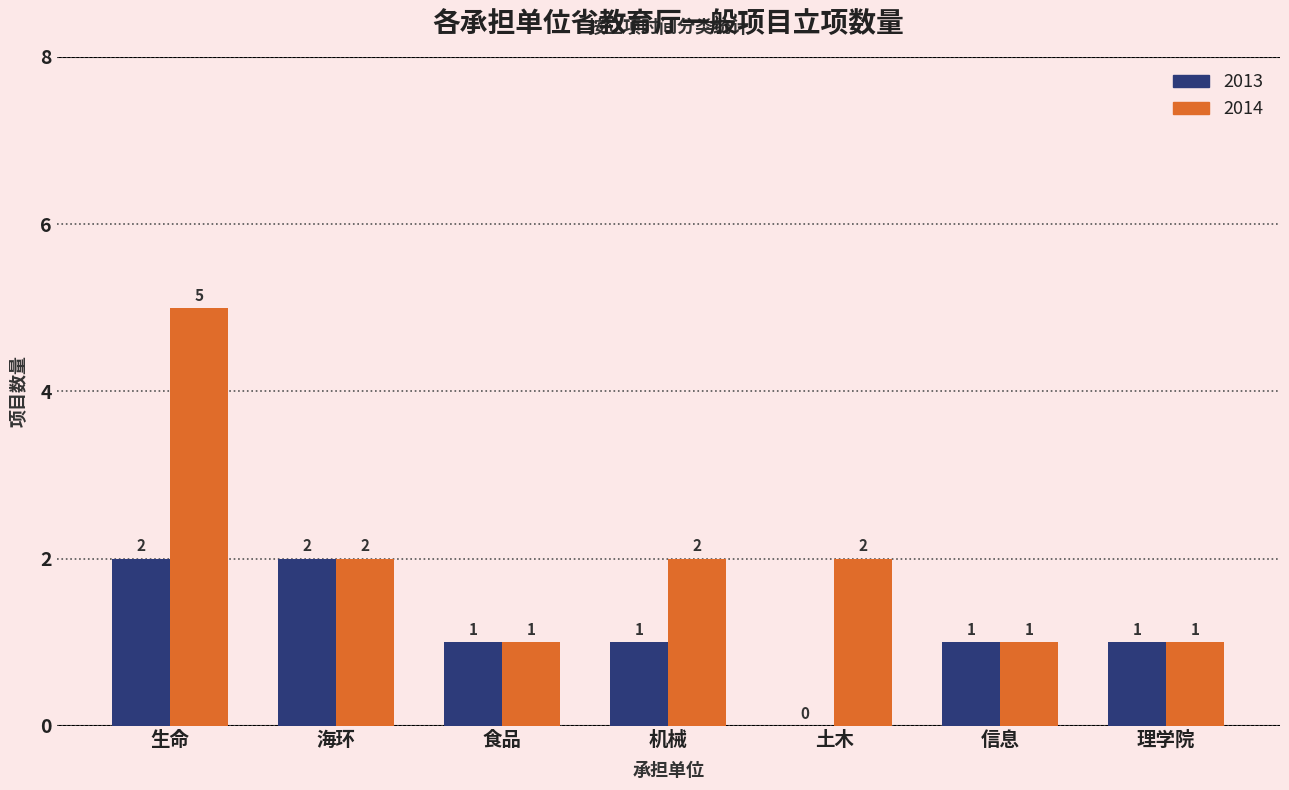

Between 生命 and 海环, which series saw the biggest shift?

2014